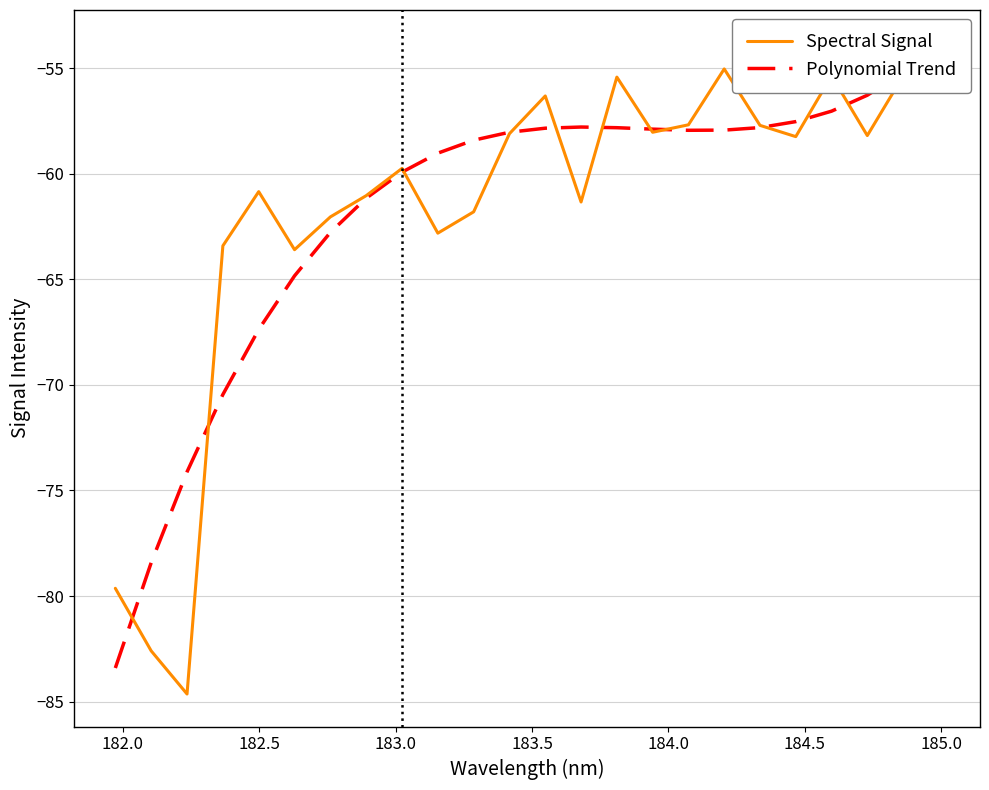

How many data points does each series have?

24